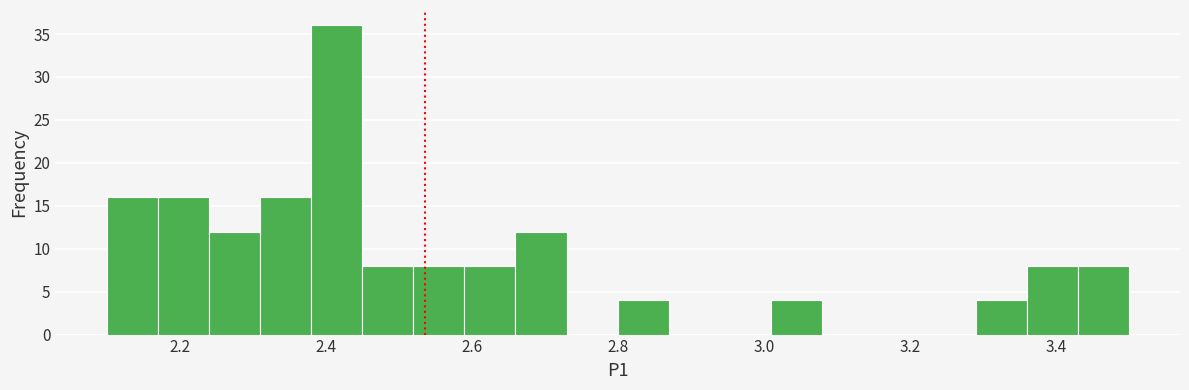

Around what value on the x-axis is the tallest bar? Give the approximate position of its centre, as read against the axis.

2.42